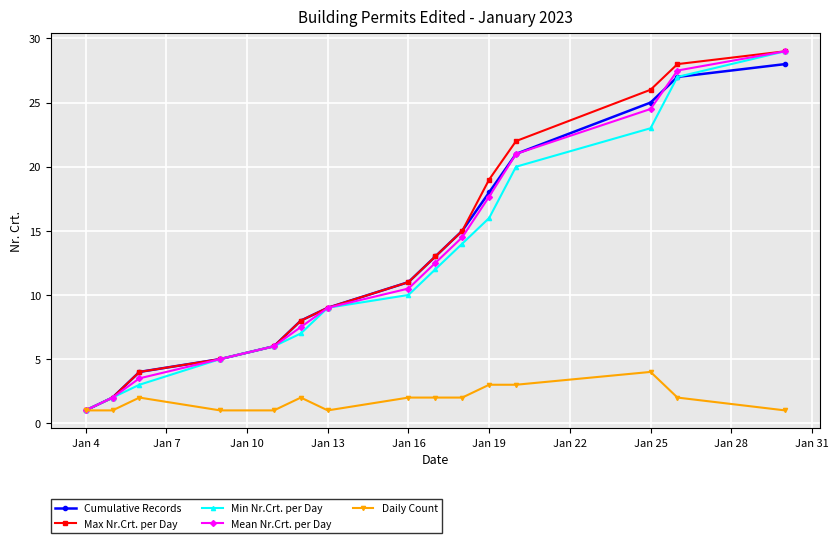

What is the greatest value displayed?

29.0